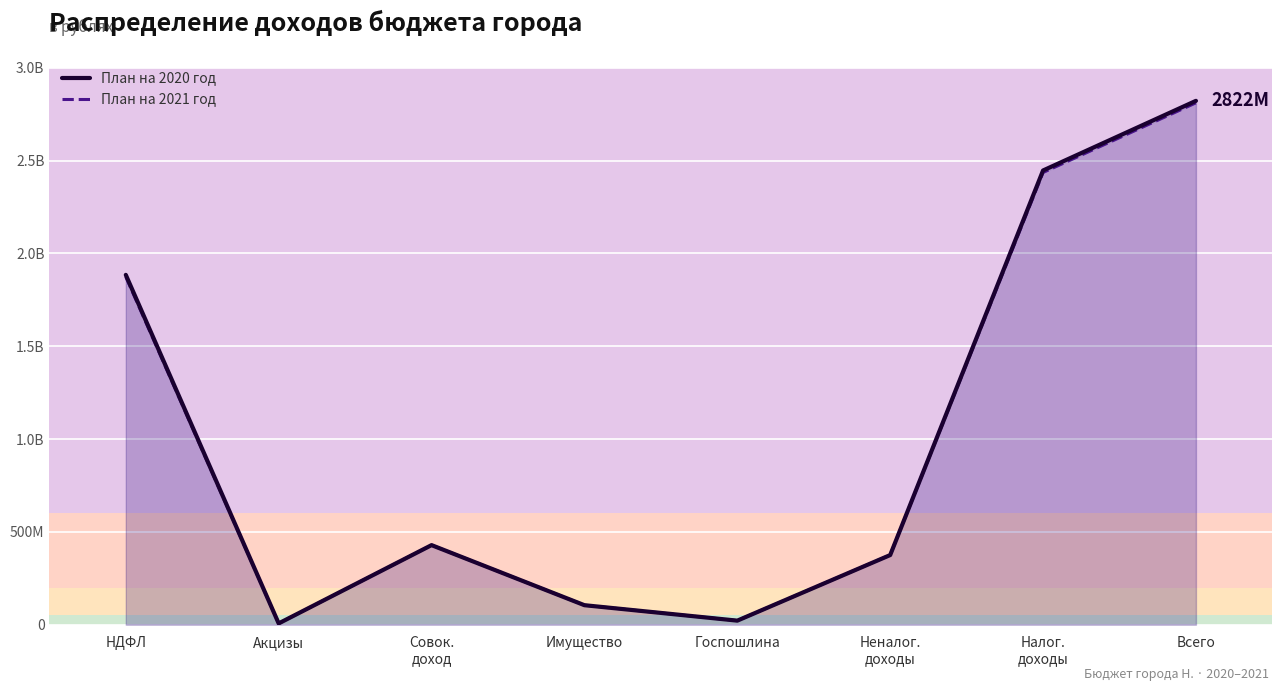

Which series has the widest spread of values?

План на 2020 год